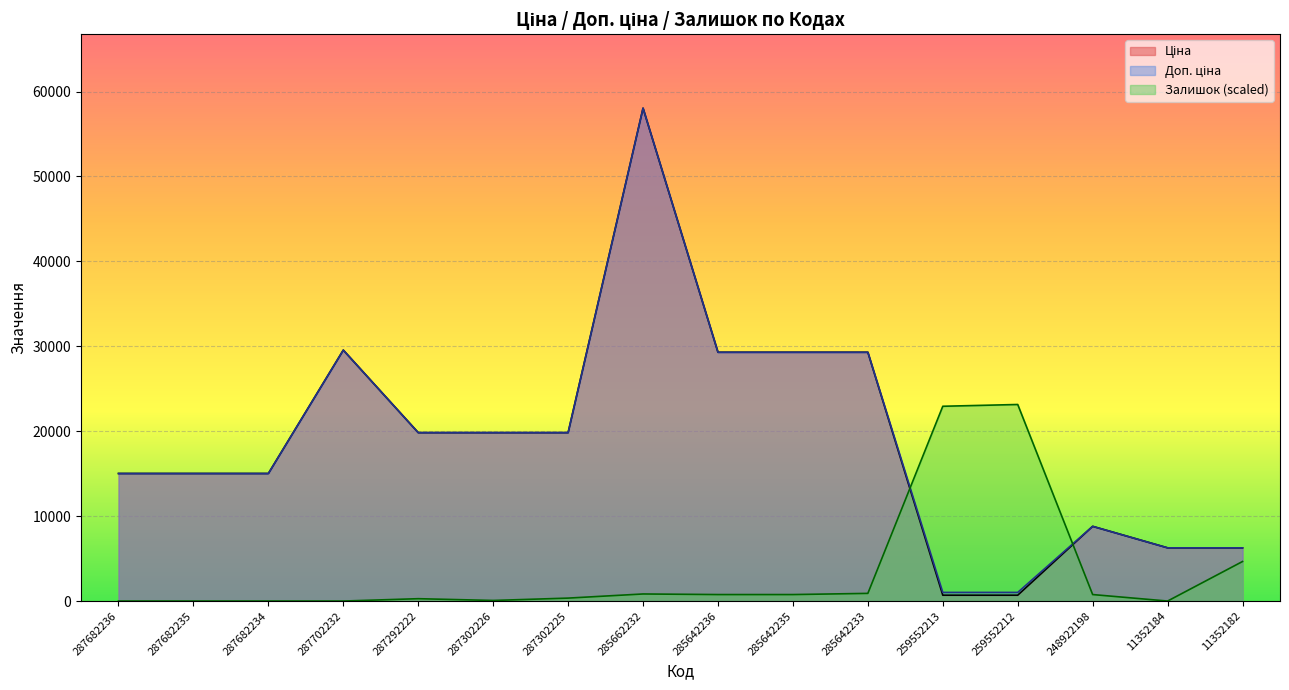

The value of Доп. ціна at 11352182 is 6266.7. True or false?

True